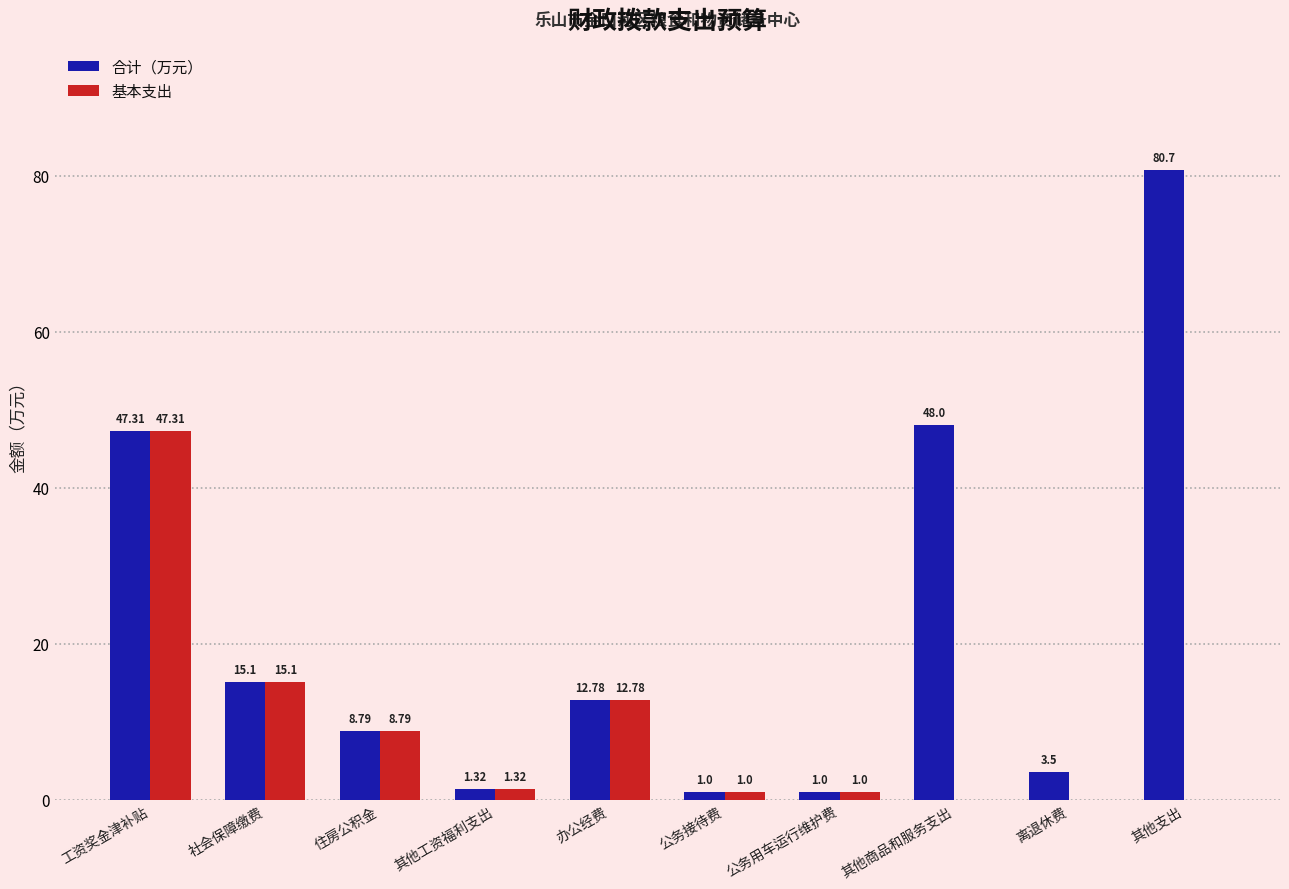

Which series changed the most between 社会保障缴费 and 其他支出?

合计（万元）